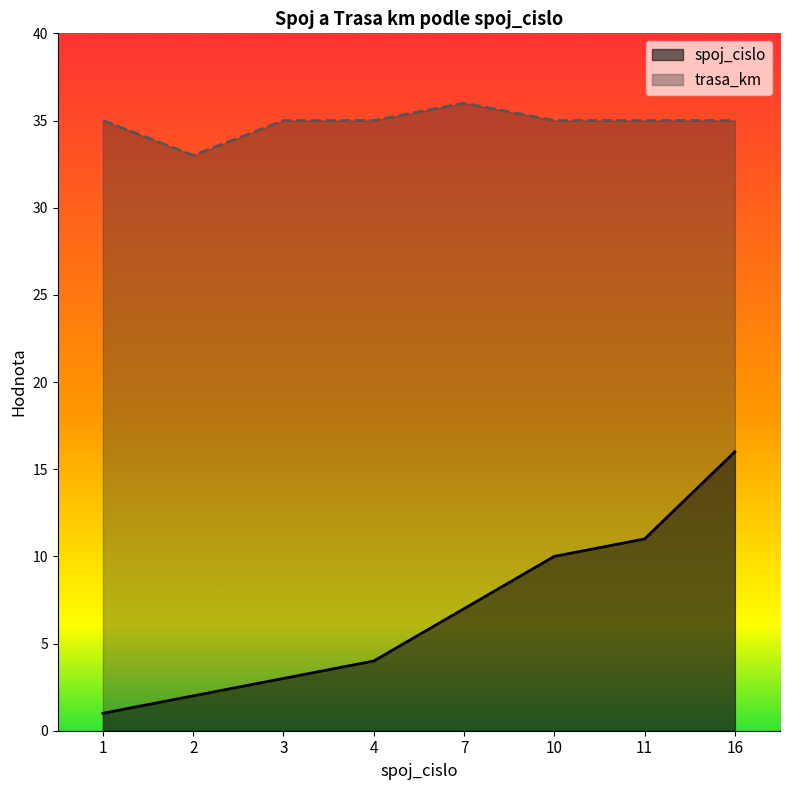

Which has a higher value, 10 or 2?

10